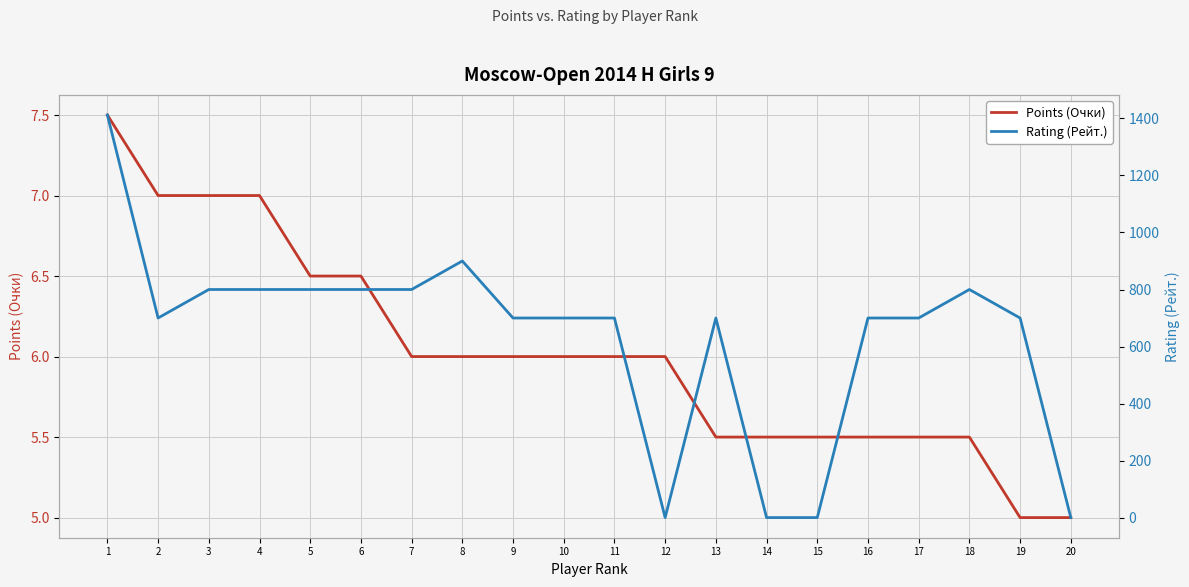

At which category does the chart reach its minimum across all series?

12